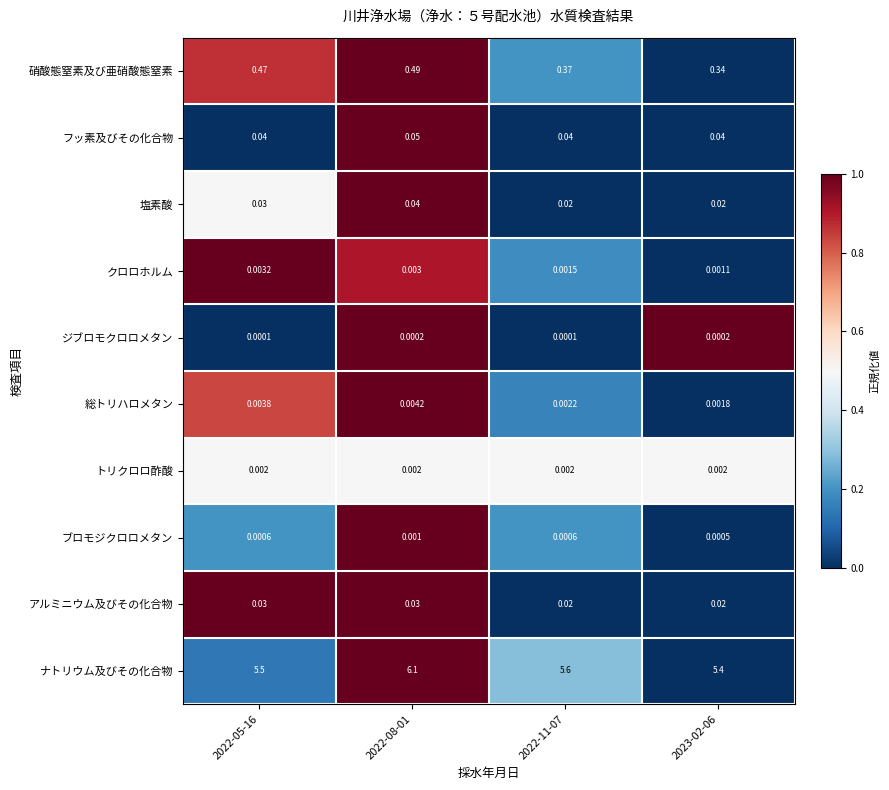

At how many categories does at least one series exceed 0?

4